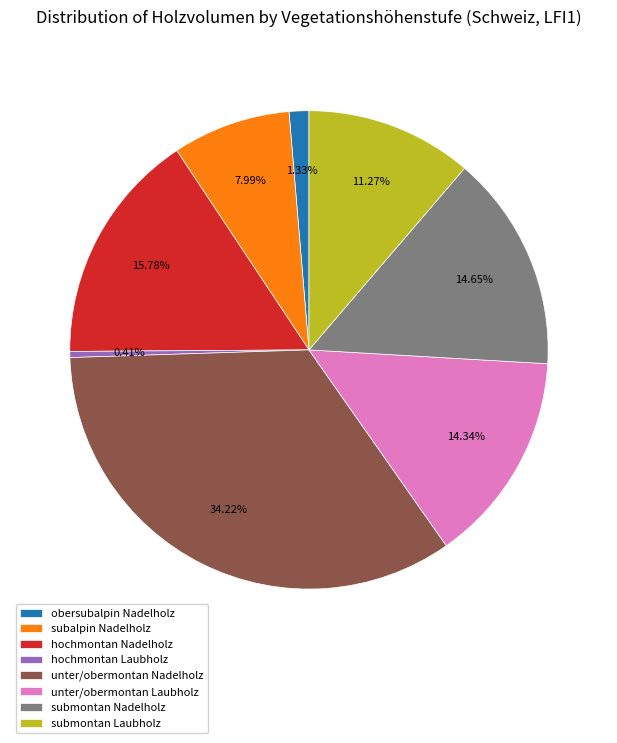

Is there a majority slice in this chart?

No